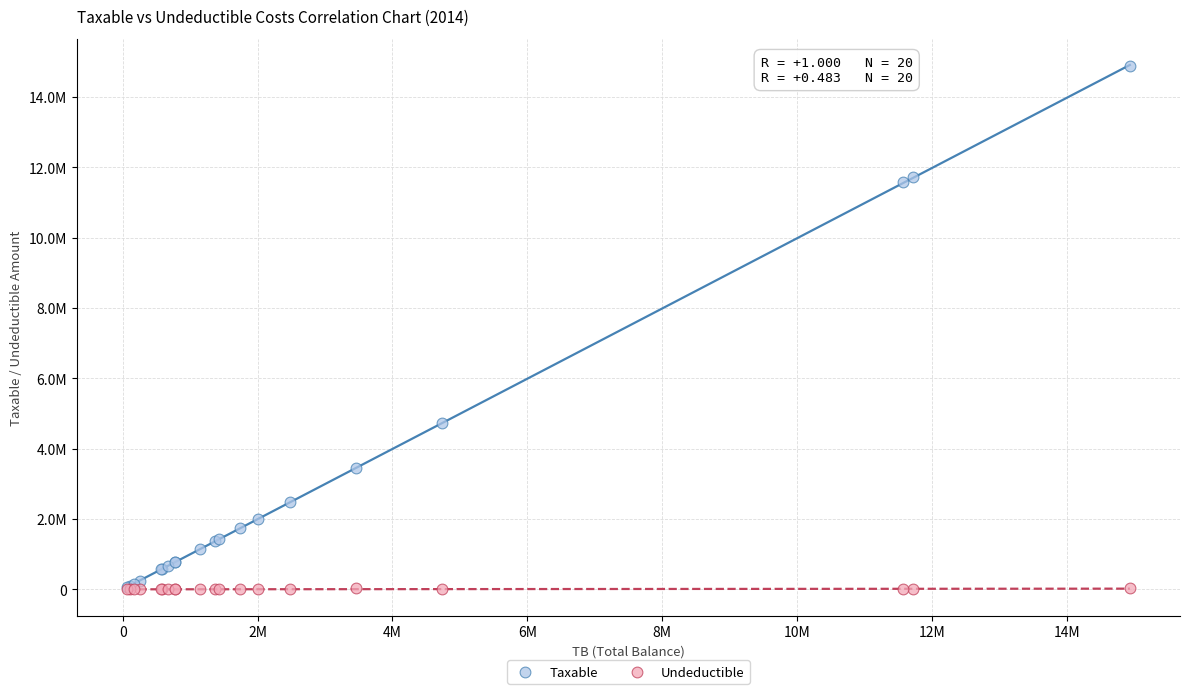

Which series has the largest Y range (max minus min)?

Taxable